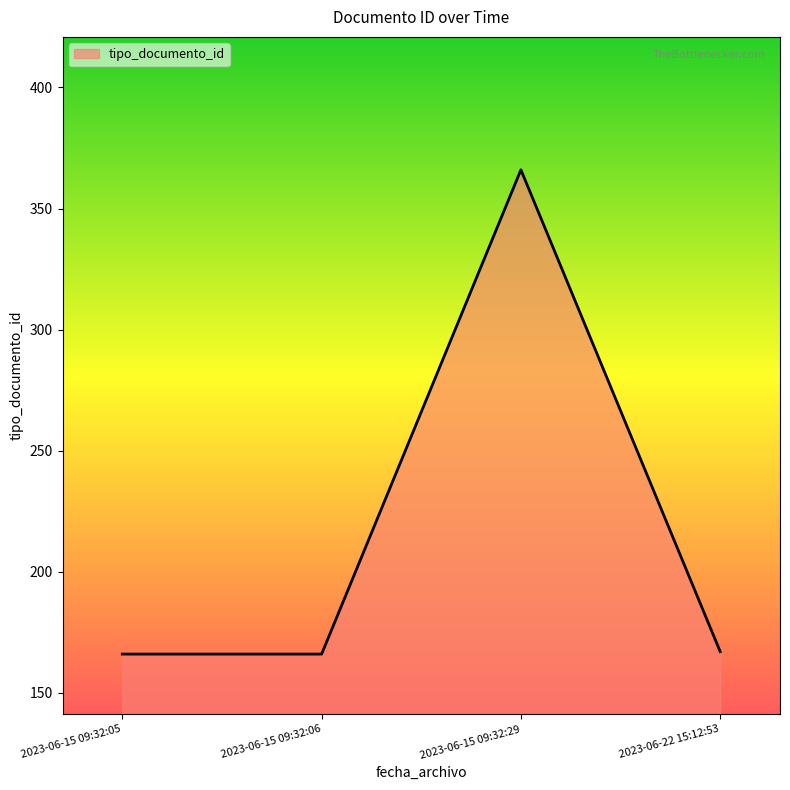

What is the difference between the values at 2023-06-15 09:32:06 and 2023-06-15 09:32:29?

200